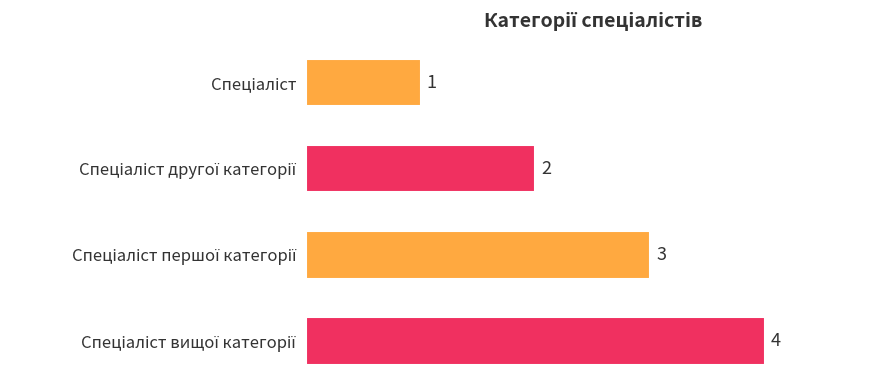

What is the value of the 2nd bar from the top?

2